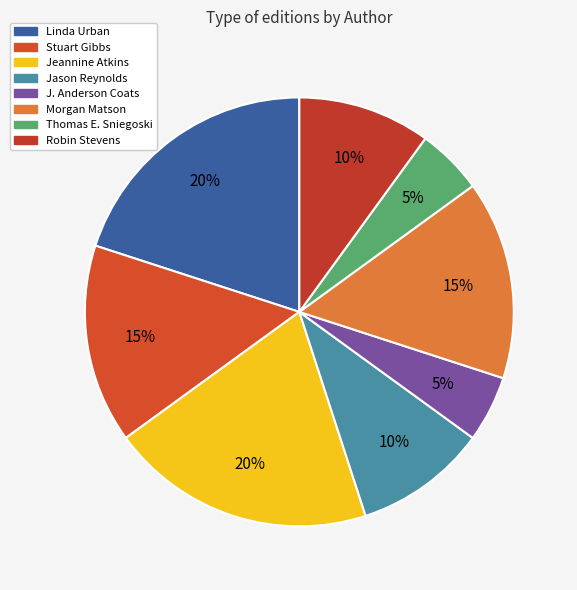

Rank the categories by value from highest to lowest.

Linda Urban, Jeannine Atkins, Stuart Gibbs, Morgan Matson, Jason Reynolds, Robin Stevens, J. Anderson Coats, Thomas E. Sniegoski